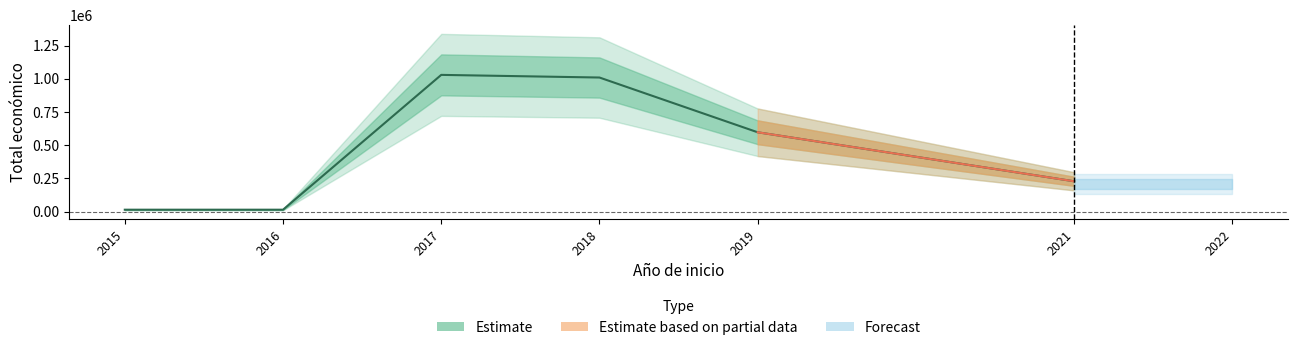

What value does the data have at 2016, to the nearest 100?

6000